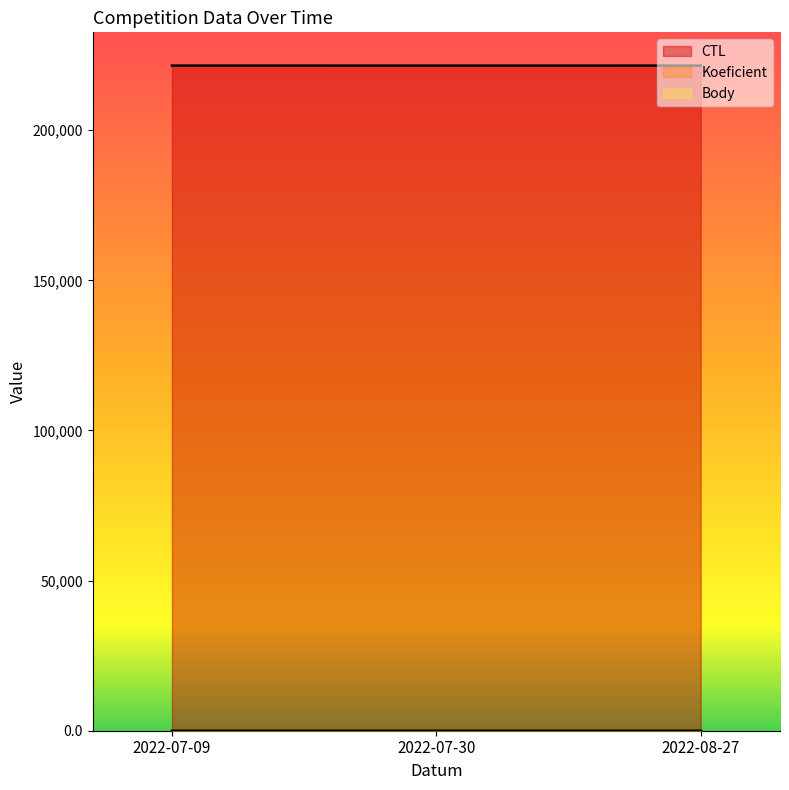

At how many categories does at least one series exceed 212488?

3